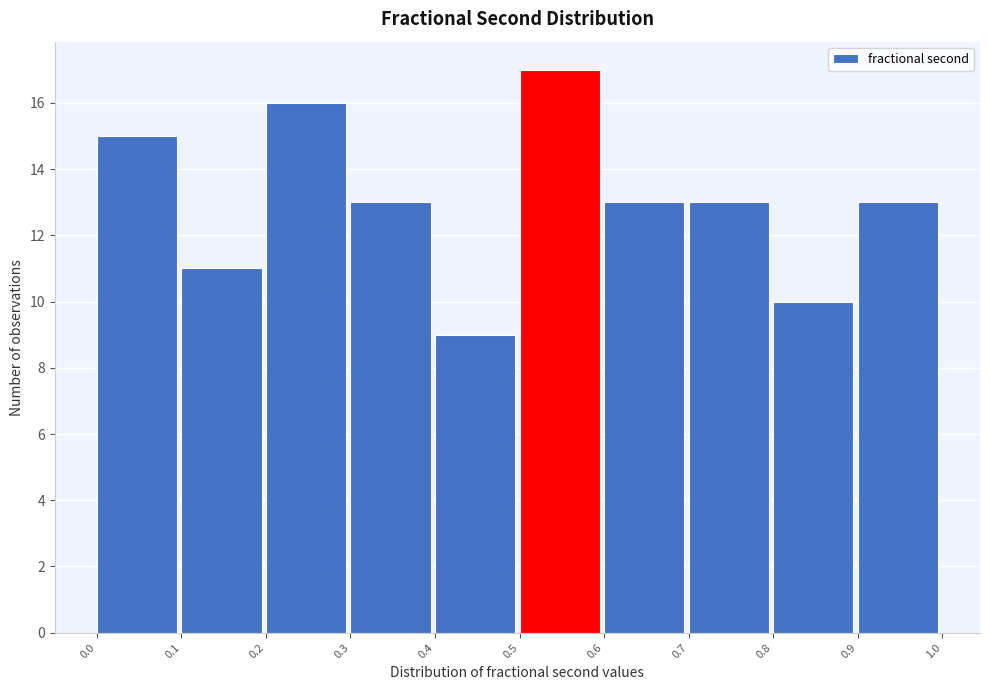

Reading left to right, list every bar in this chart as the range it spans on the x-axis followed by its height. The values are not printed on the chart, so give them approximately, as read against the axis.

0.0 to 0.1: 15
0.1 to 0.2: 11
0.2 to 0.3: 16
0.3 to 0.4: 13
0.4 to 0.5: 9
0.5 to 0.6: 17
0.6 to 0.7: 13
0.7 to 0.8: 13
0.8 to 0.9: 10
0.9 to 1.0: 13